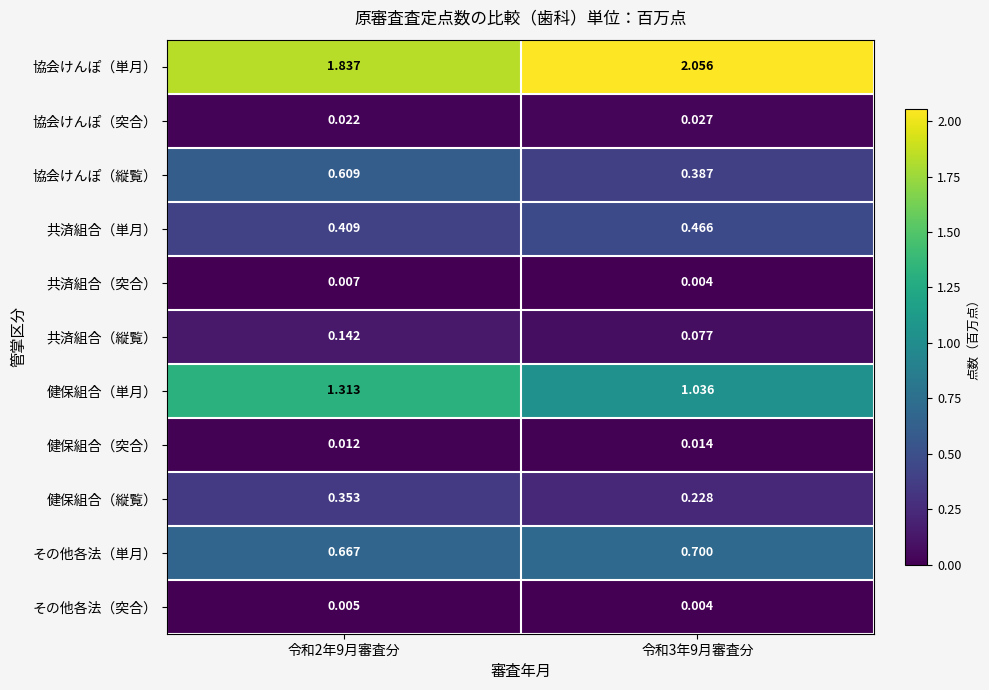

Which series changed the most between 令和2年9月審査分 and 令和3年9月審査分?

健保組合（単月）